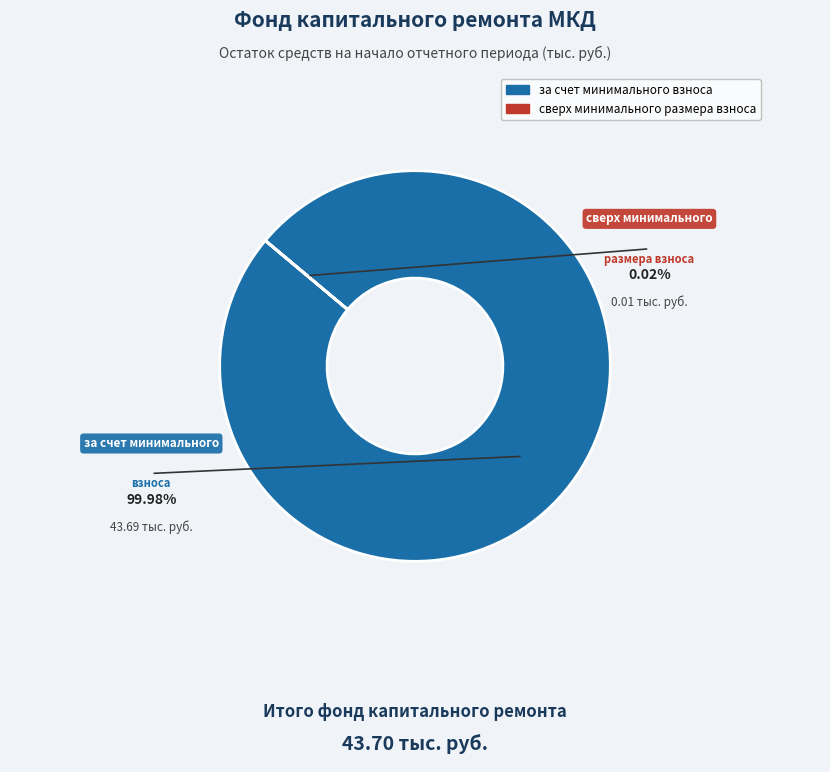

How many segments does this pie chart have?

2